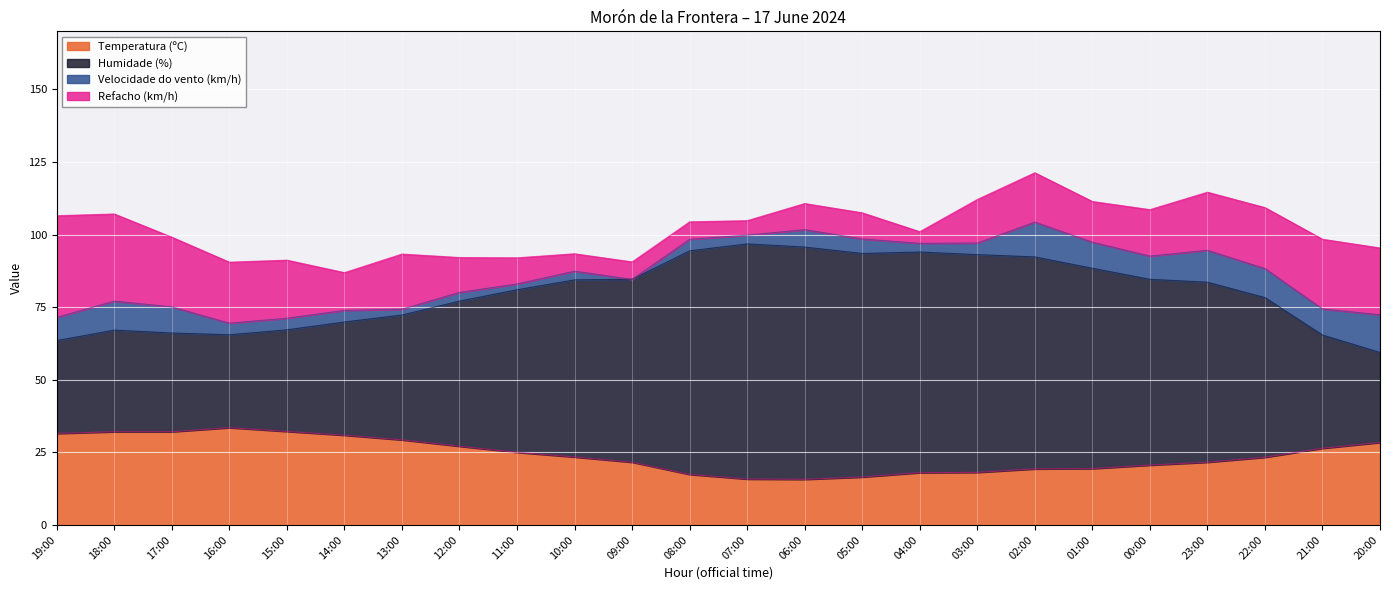

What is the total value across all series at 01:00?

111.4